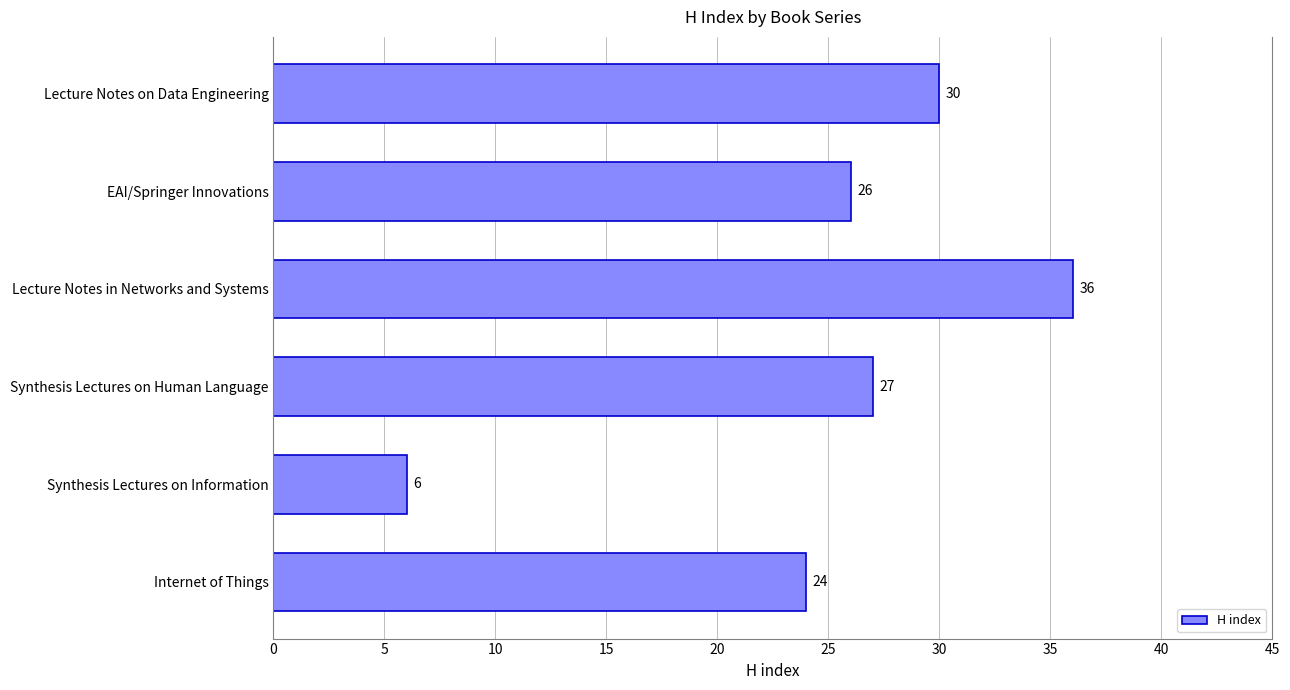

How many data points are less than 27?

3